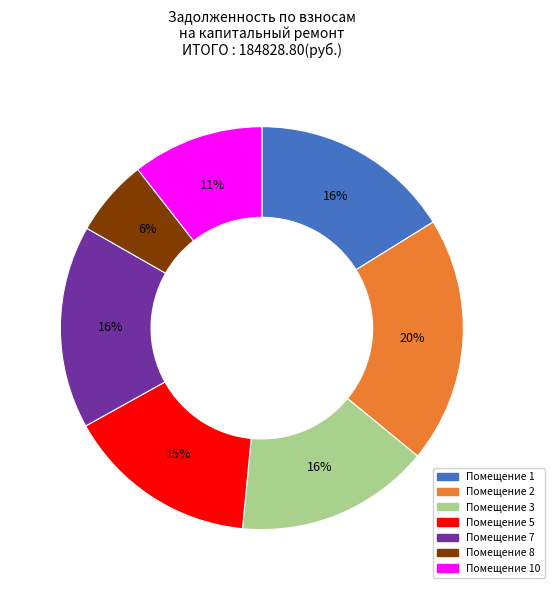

Does Помещение 5 represent more than half of the total?

No